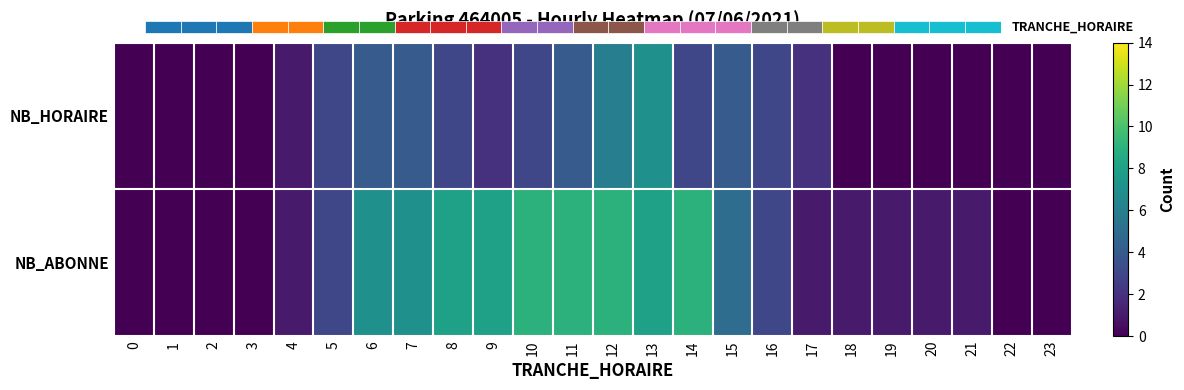

Reading left to right, what are all the values shown in this chart?

NB_HORAIRE: 0=0	1=0	2=0	3=0	4=1	5=3	6=4	7=4	8=3	9=2	10=3	11=4	12=6	13=7	14=3	15=4	16=3	17=2	18=0	19=0	20=0	21=0	22=0	23=0
NB_ABONNE: 0=0	1=0	2=0	3=0	4=1	5=3	6=7	7=7	8=8	9=8	10=9	11=9	12=9	13=8	14=9	15=5	16=3	17=1	18=1	19=1	20=1	21=1	22=0	23=0